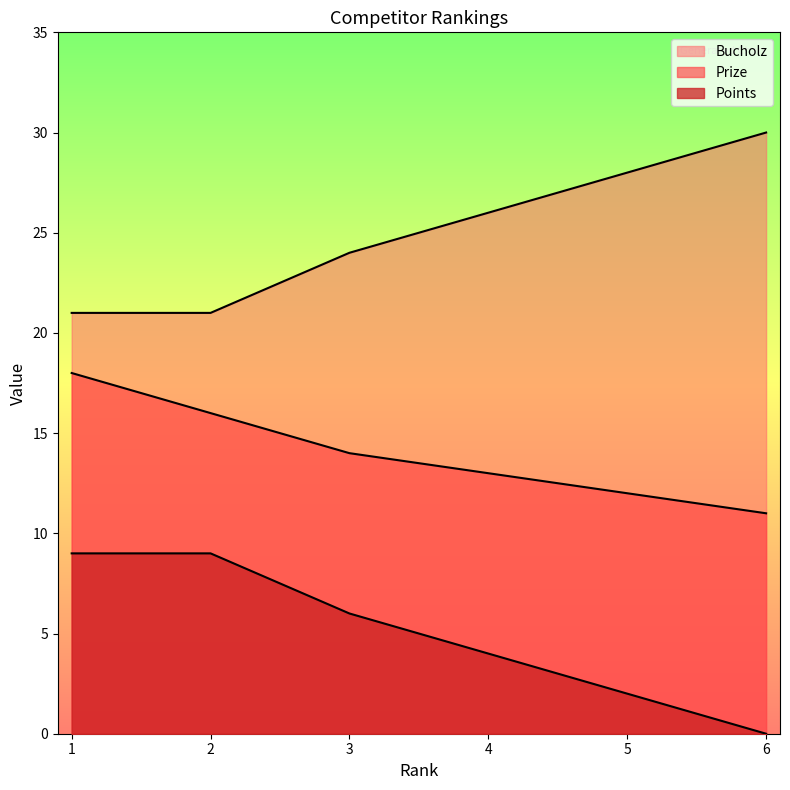

Does the chart have visible grid lines?

No